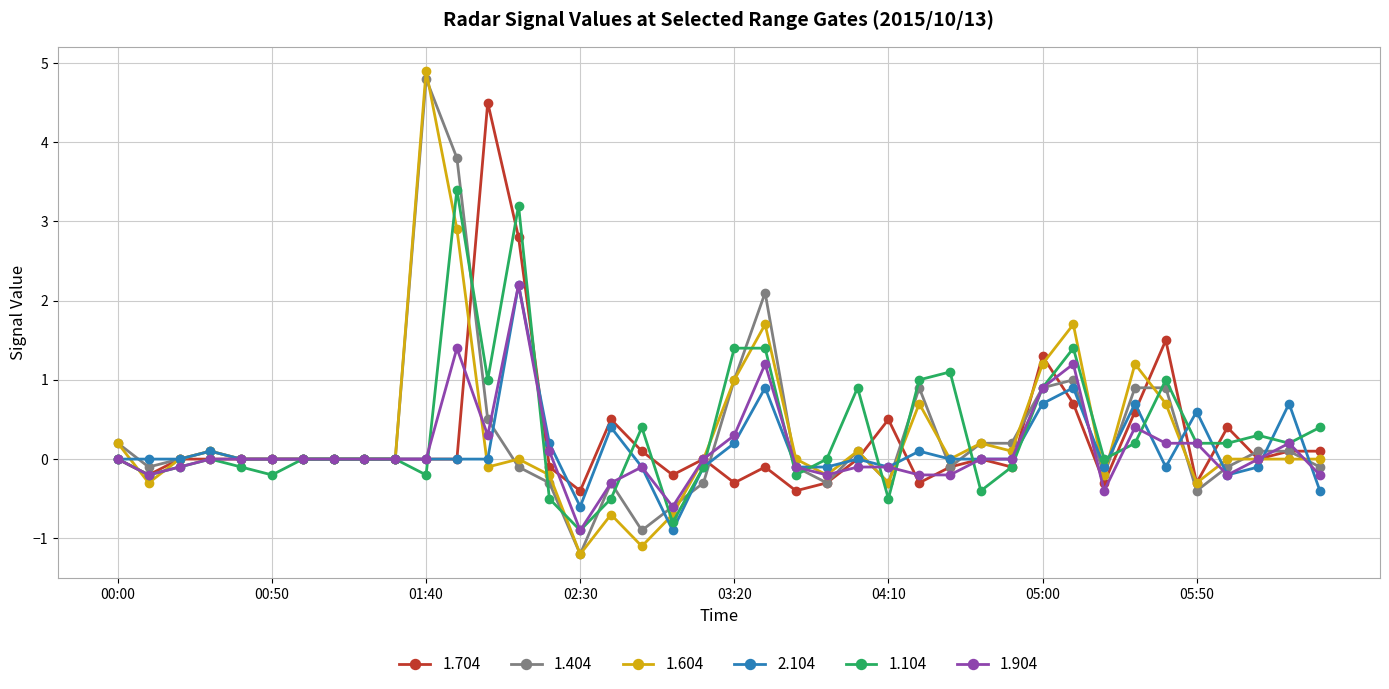

Count the number of categories in the chart.

40